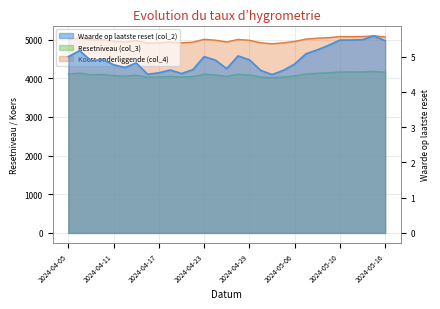

What is the total value across all series at 2024-05-15?

9288.7